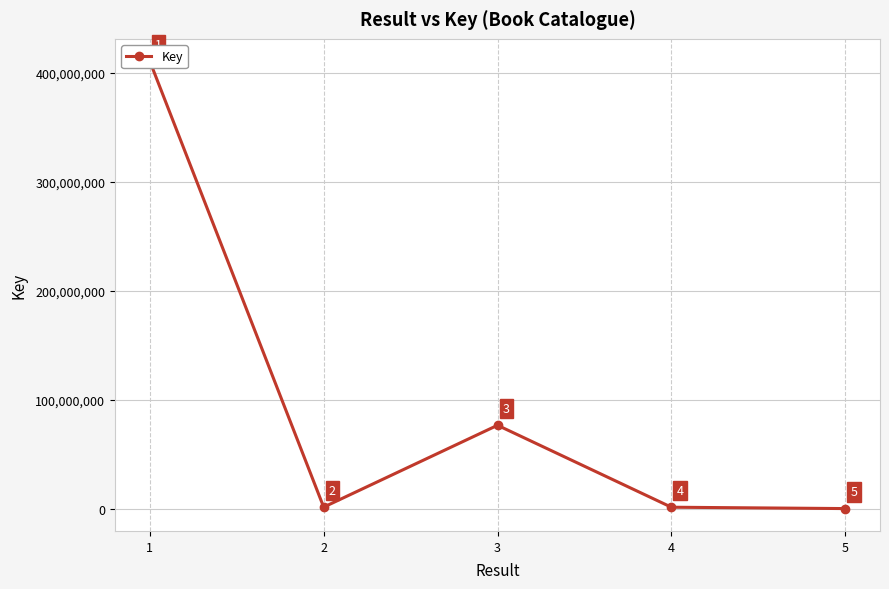

The chart shows a value of 1579119 at 4. True or false?

True